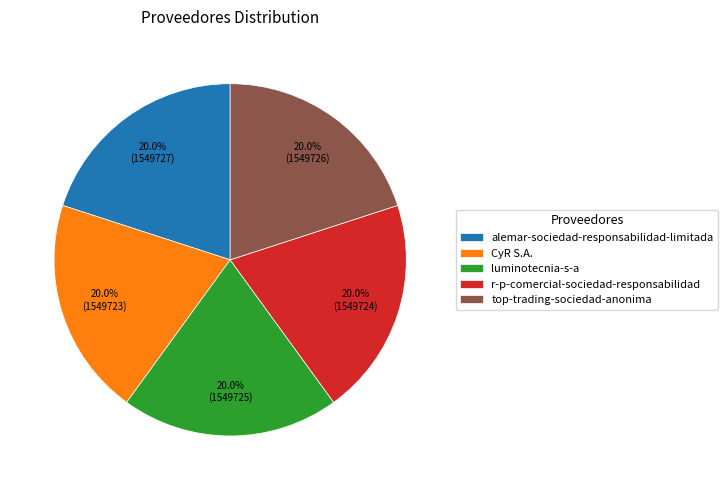

Count the number of slices in the pie.

5